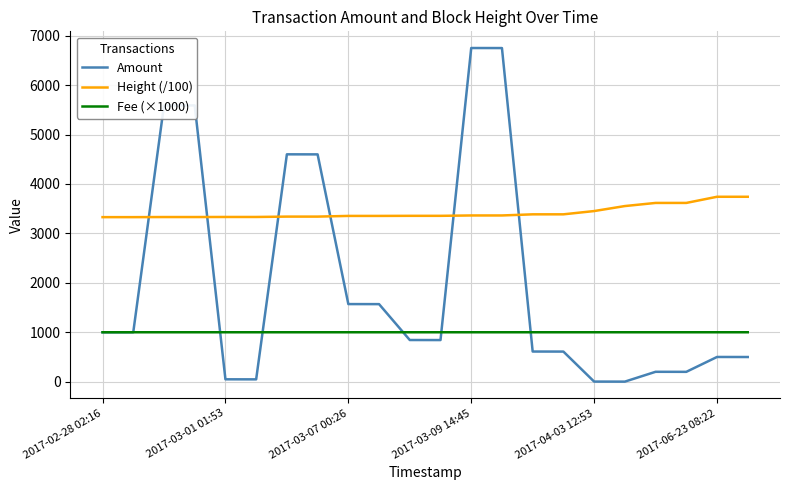

Which series has the largest total across all categories?

Height (/100)